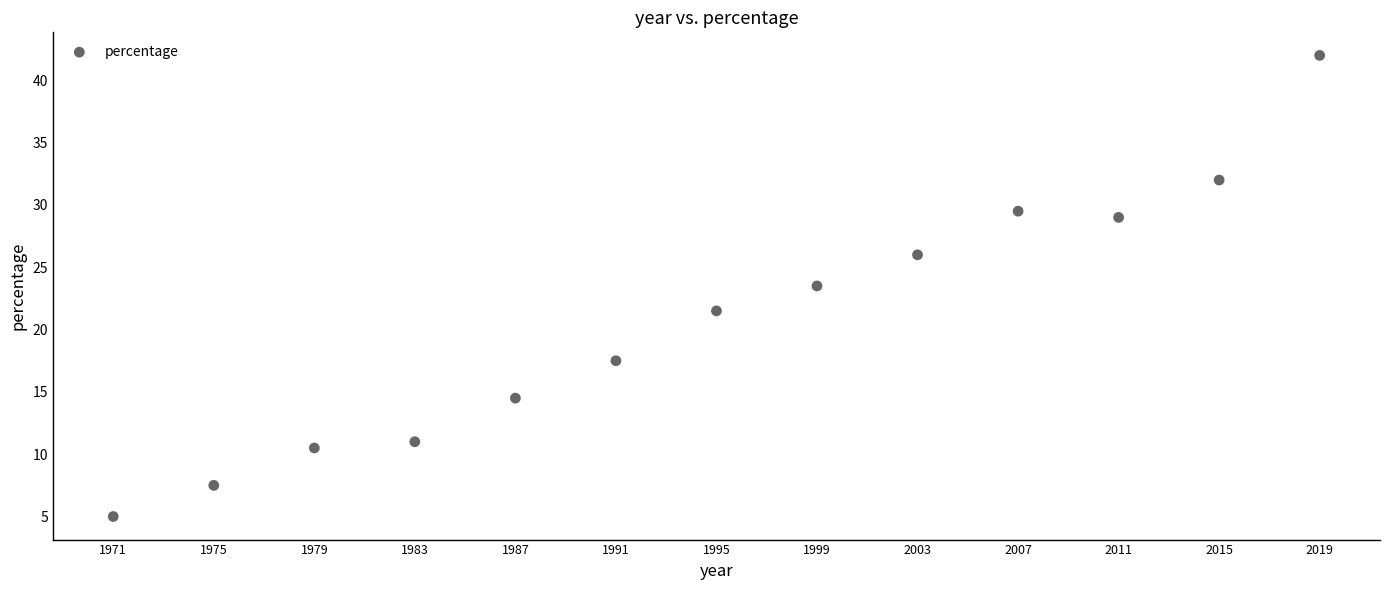

What Y value in the scatter plot is closest to 23?

23.5